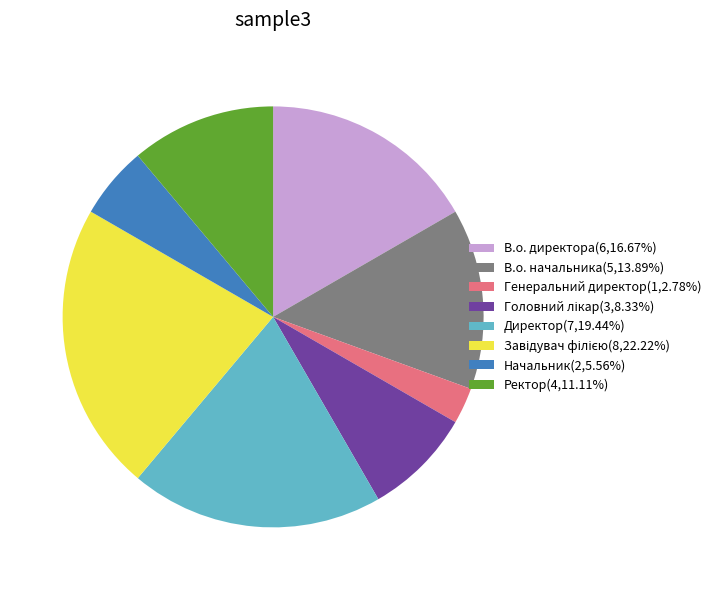

Combined, do В.о. начальника(5,13.89%) and В.о. директора(6,16.67%) account for over 50%?

No